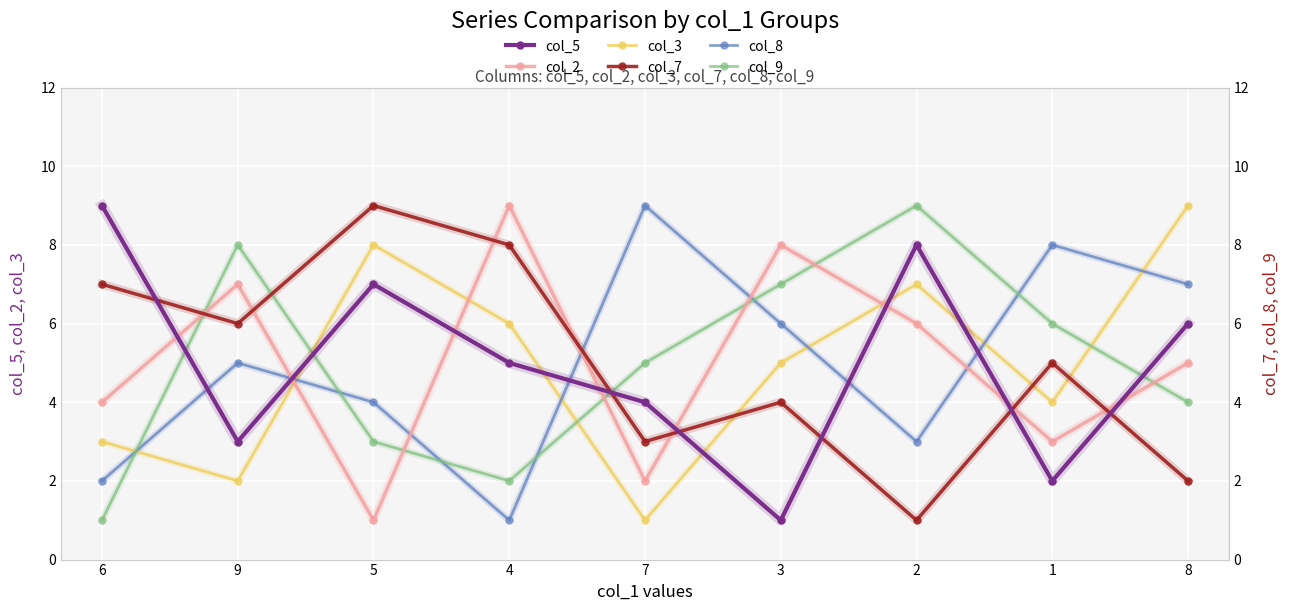

Between 5 and 4, which series saw the biggest shift?

col_2